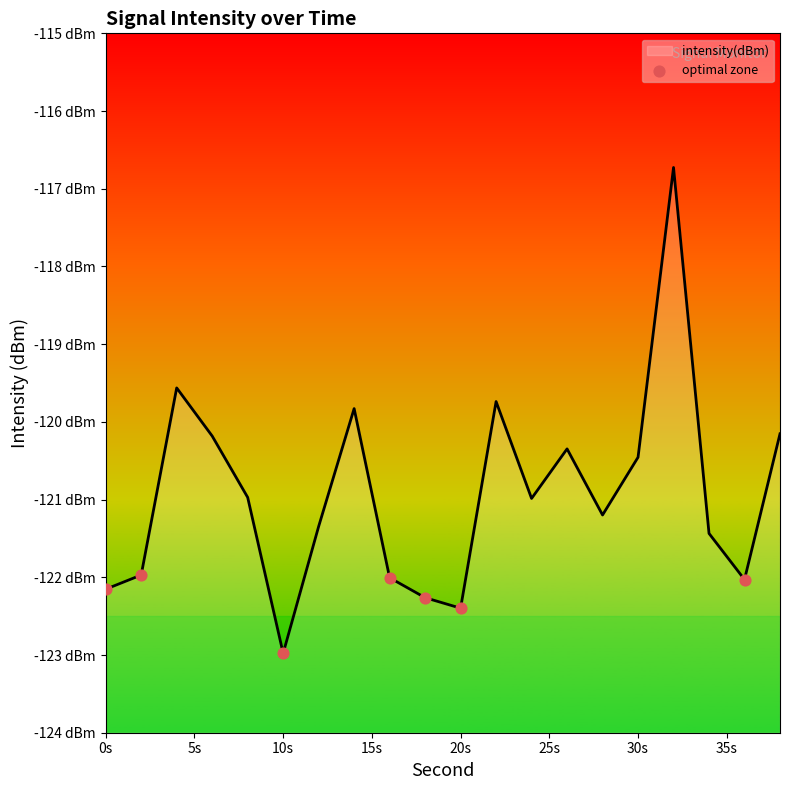

Which has a higher value, 0 or 38?

38